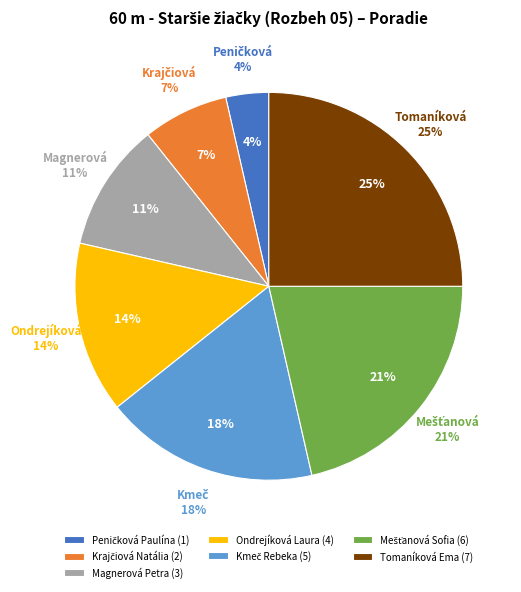

The Tomaníková Ema slice represents 25% of the pie. True or false?

True